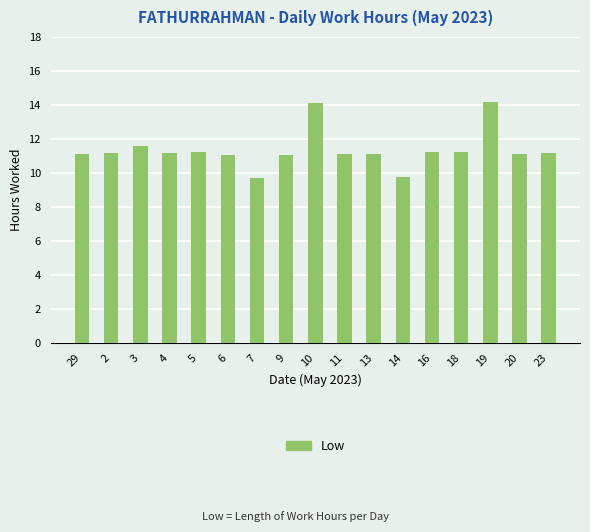

What position from the left is 2?

2